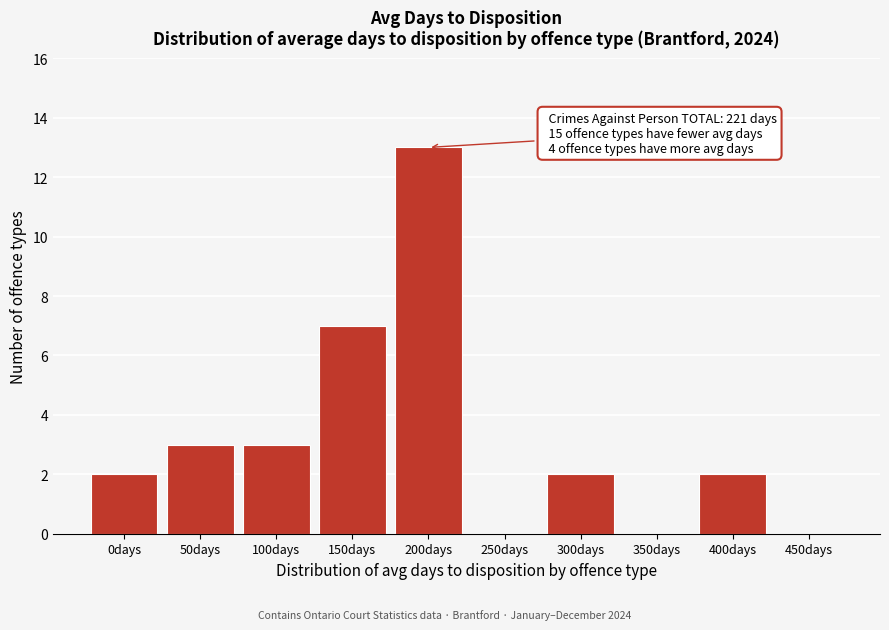

Reading left to right, transcribe all the data shown in this chart.

0days=2	50days=3	100days=3	150days=7	200days=13	250days=0	300days=2	350days=0	400days=2	450days=0